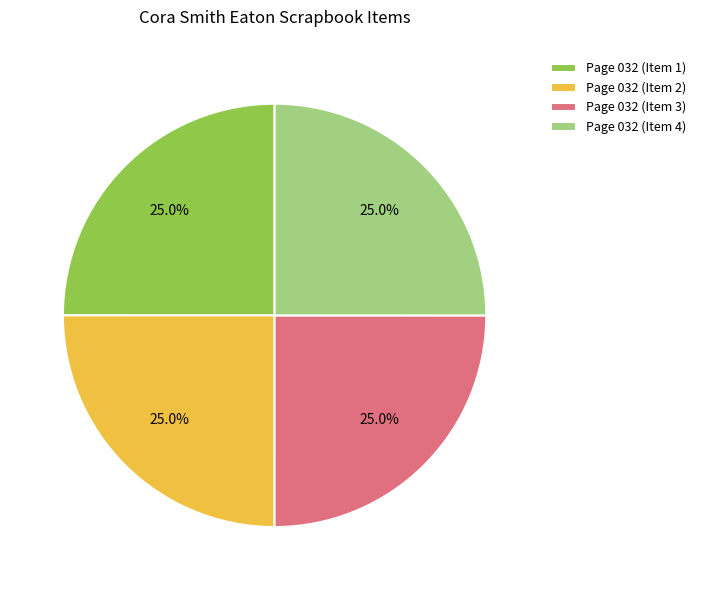

What is the ratio of the value at Page 032 (Item 4) to the value at Page 032 (Item 1)?

1.0